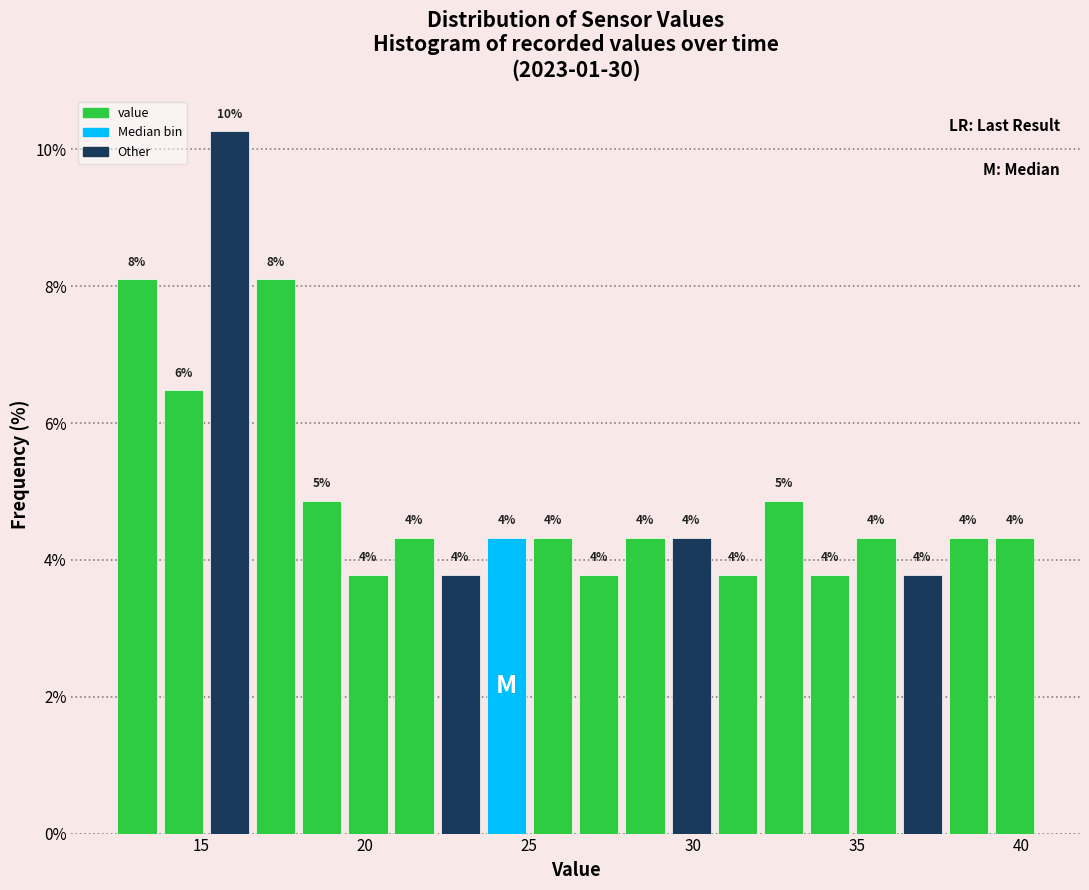

Around what value on the x-axis is the tallest bar? Give the approximate position of its centre, as read against the axis.

16.0